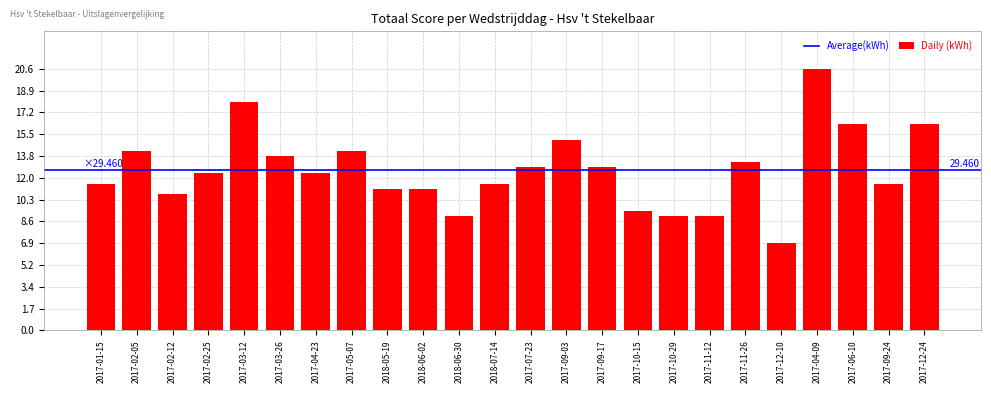

What is the average value?

29